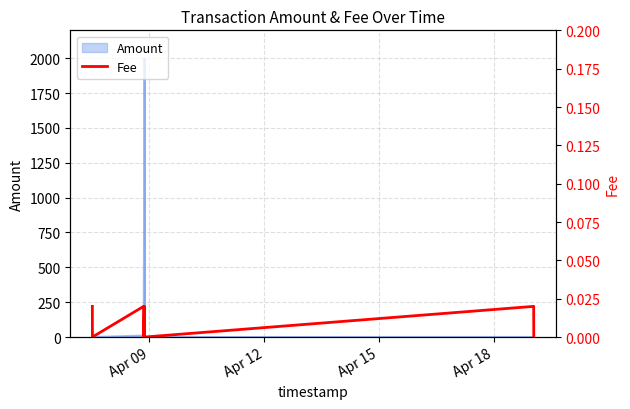

Count the values in the range 0 to 1.

16